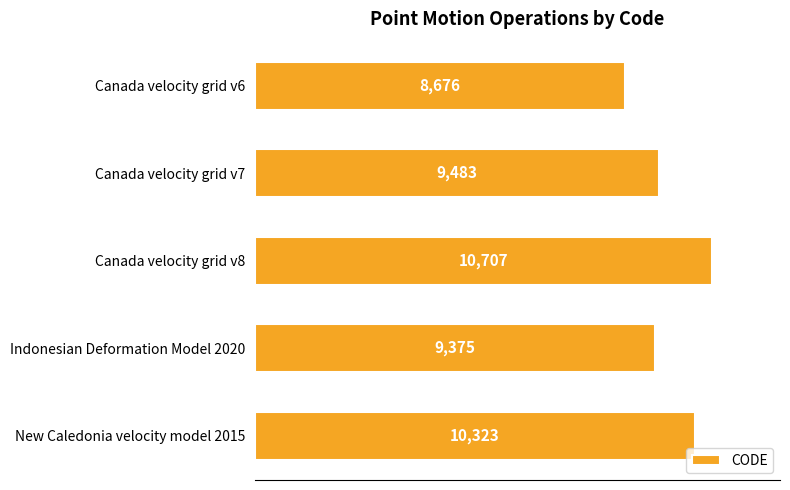

True or false: the data shows 10323 at New Caledonia velocity model 2015.

True